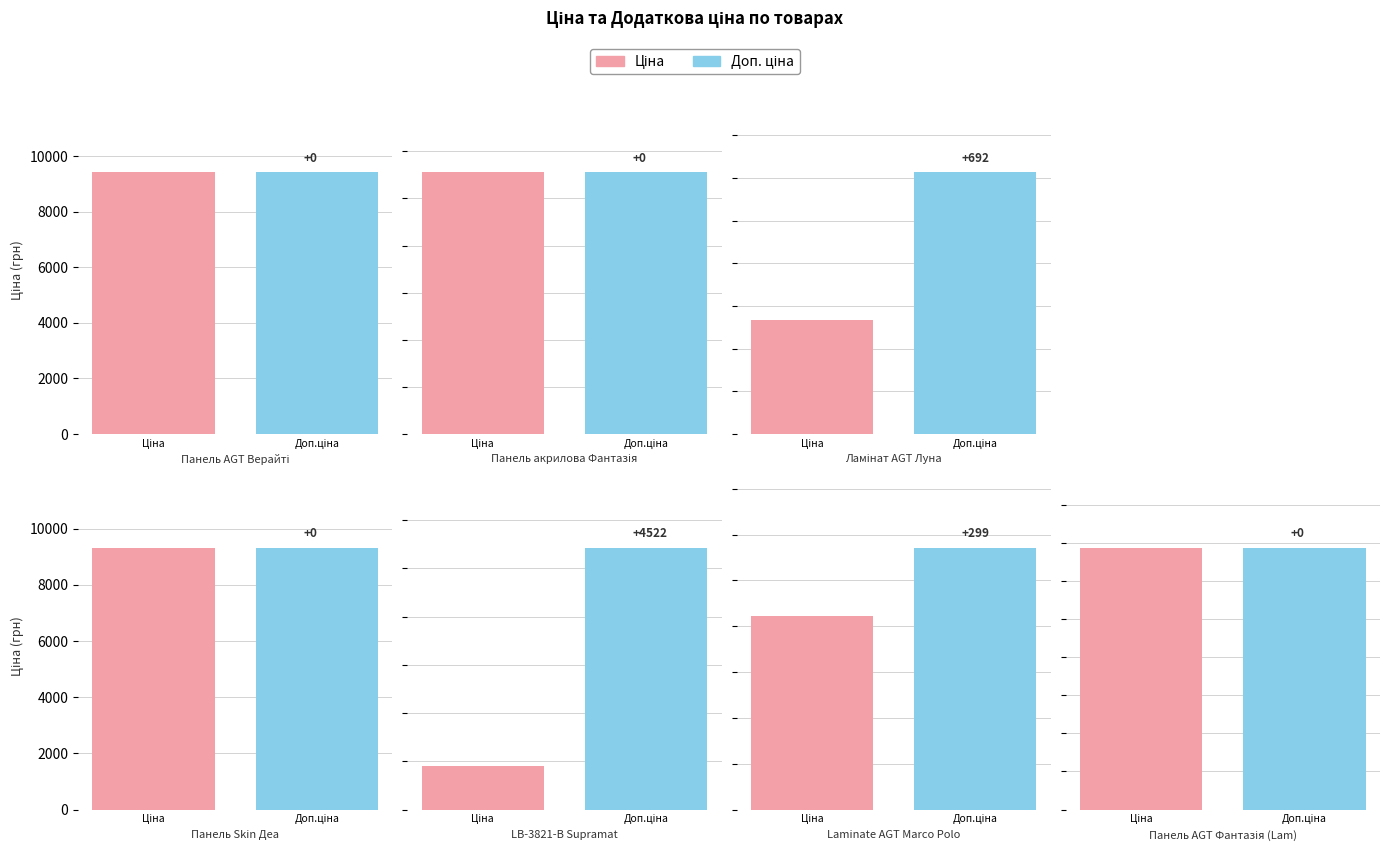

The value of Доп. ціна at Панель Skin
Деа is 6294.3. True or false?

False